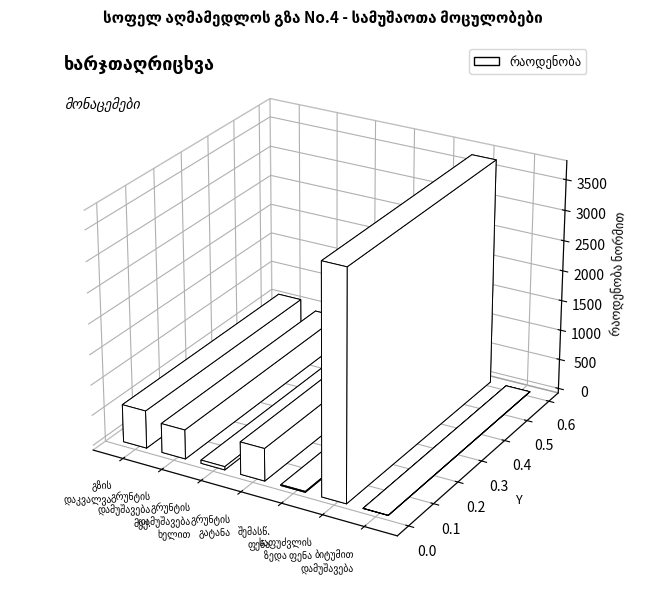

Which has a higher value, არსებული გრუნტის დამუშავება ხელით or არსებული გრუნტის დამუშავება მექნიზმით?

არსებული გრუნტის დამუშავება მექნიზმით